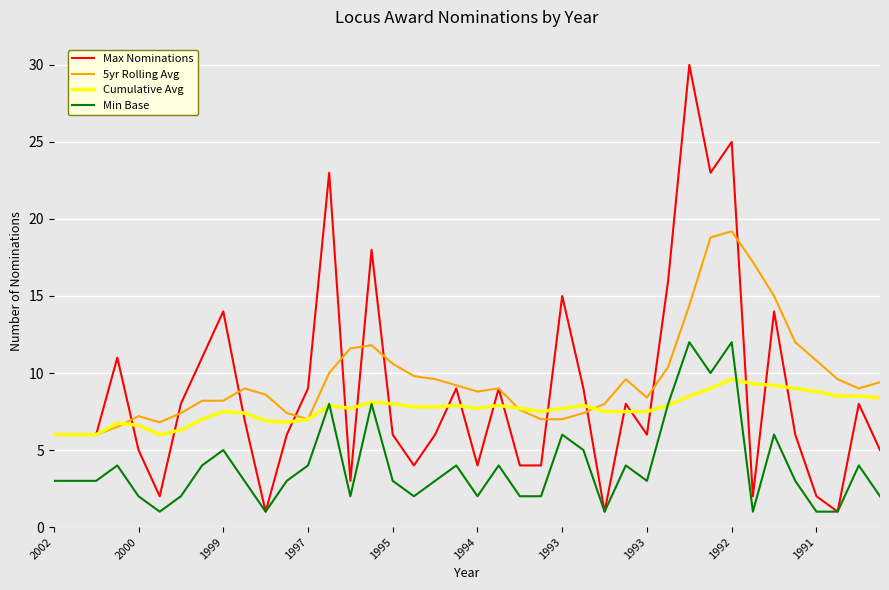

Which series has the largest range (max minus min)?

Max Nominations